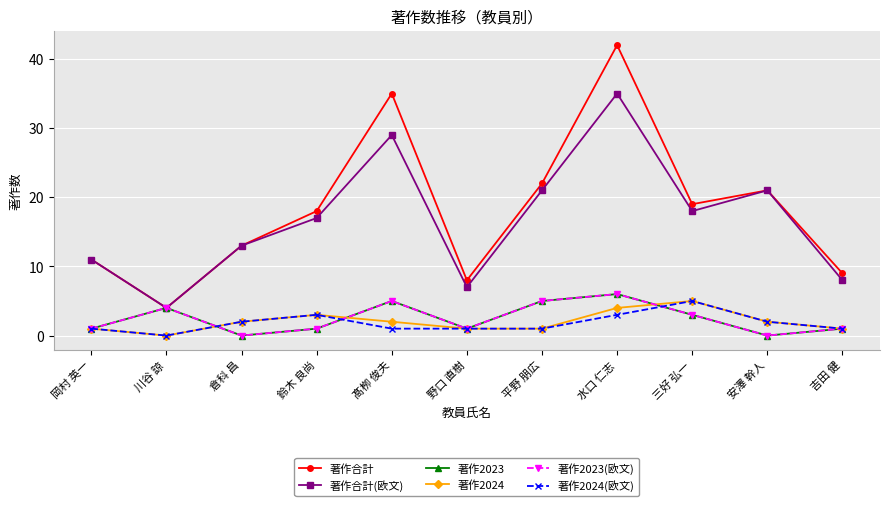

True or false: 著作合計(欧文) has more than 2 points higher than both neighbors.

True